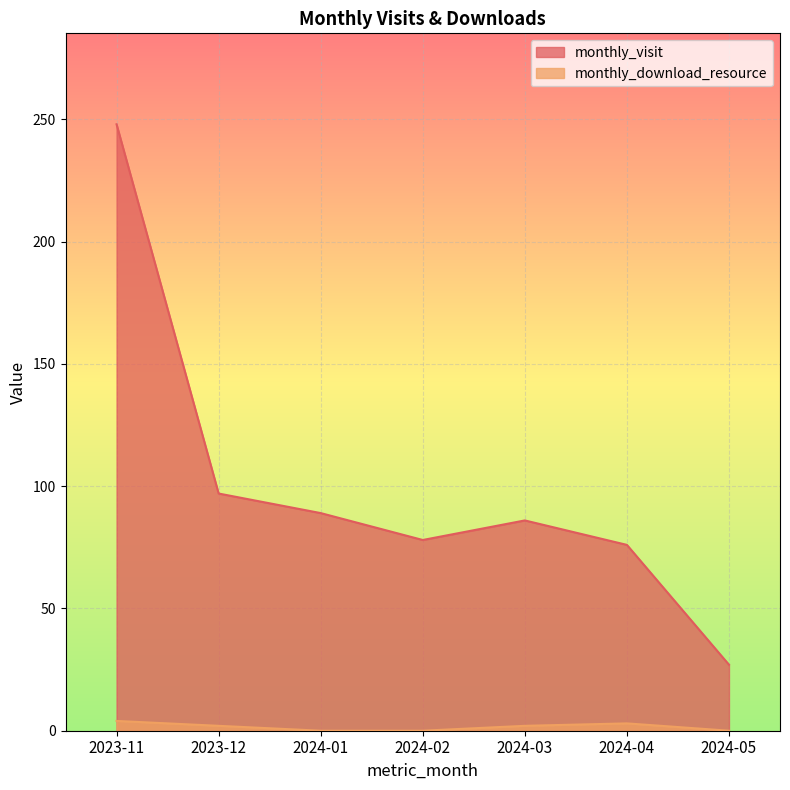

Which label corresponds to the largest value in the chart?

2023-11